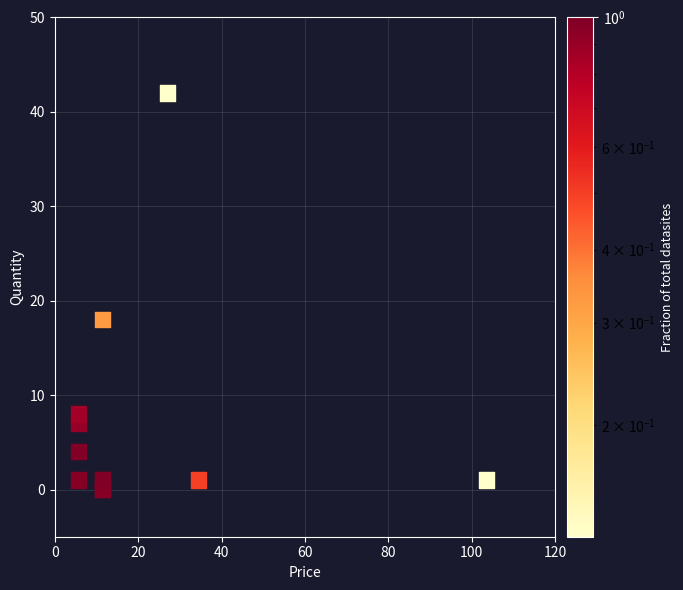

What Y value in the scatter plot is closest to 21?

18